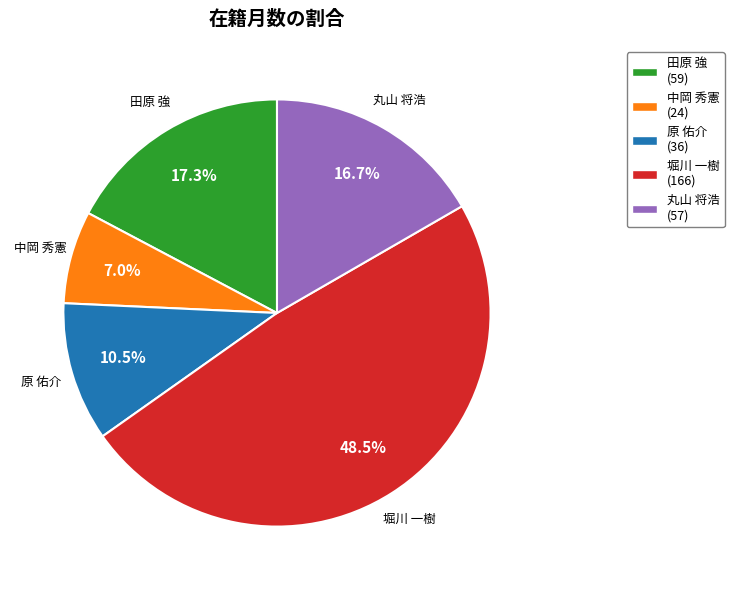

What is the largest slice in the pie chart?

堀川 一樹